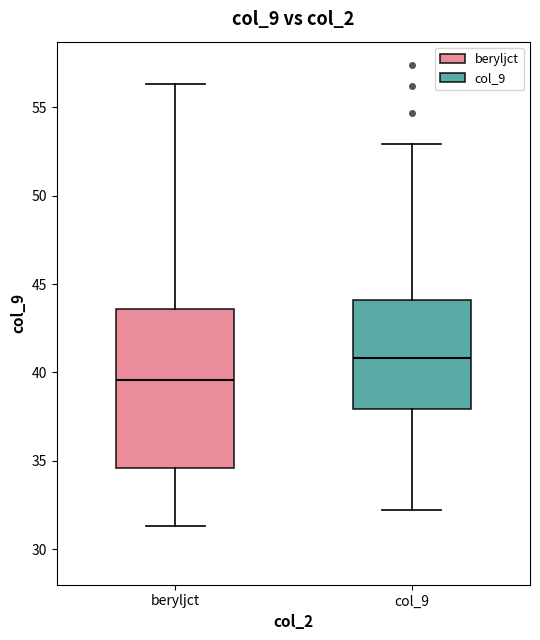

Where is the upper edge of the box for col_9 on the y-axis? The values are not printed on the chart, so give them approximately, as read against the axis.

44.0